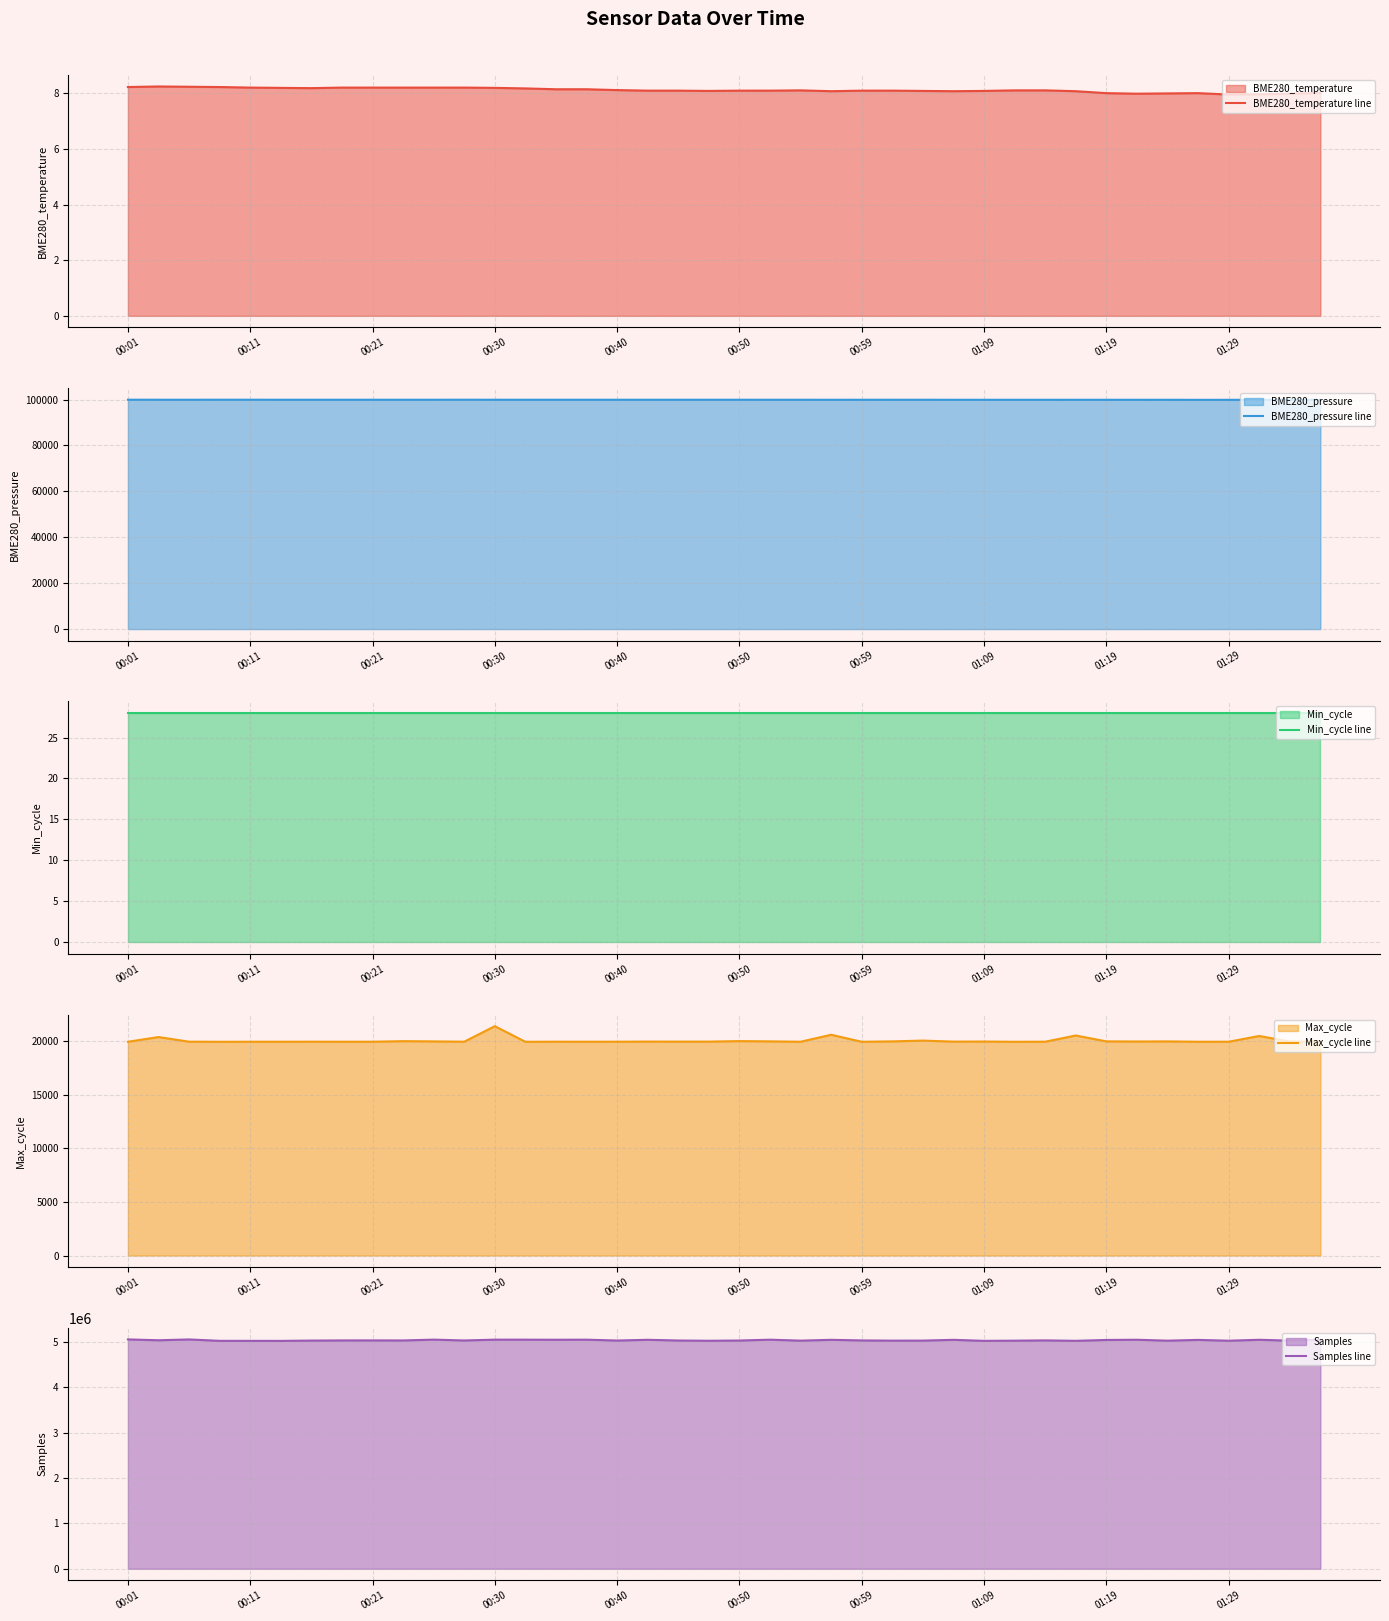

What is the difference between the highest and lowest values at 26?

5030446.9